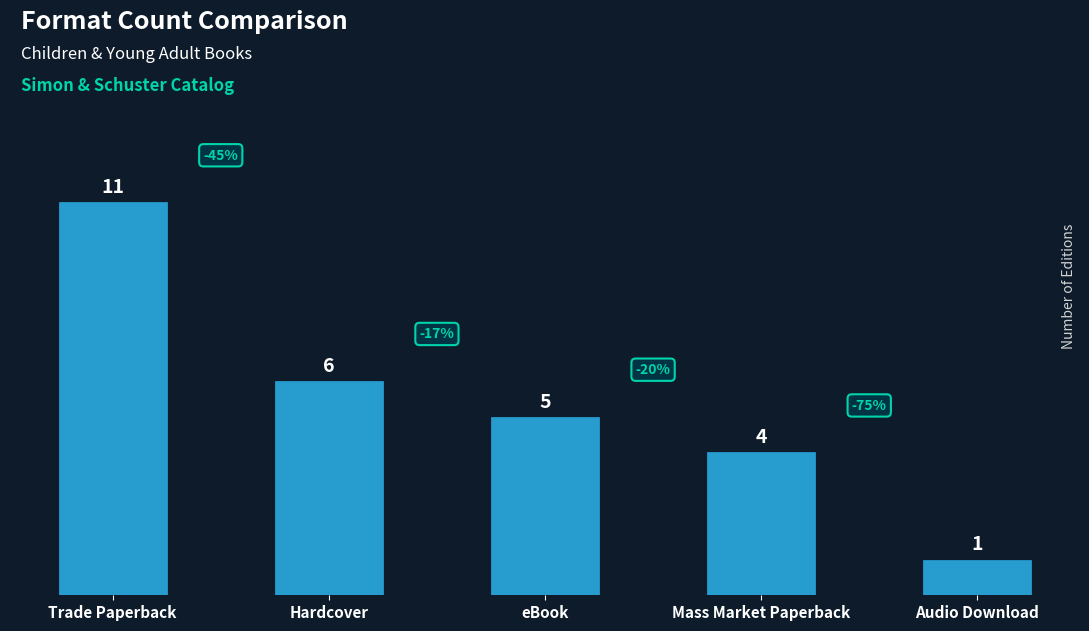

What is the average value?

5